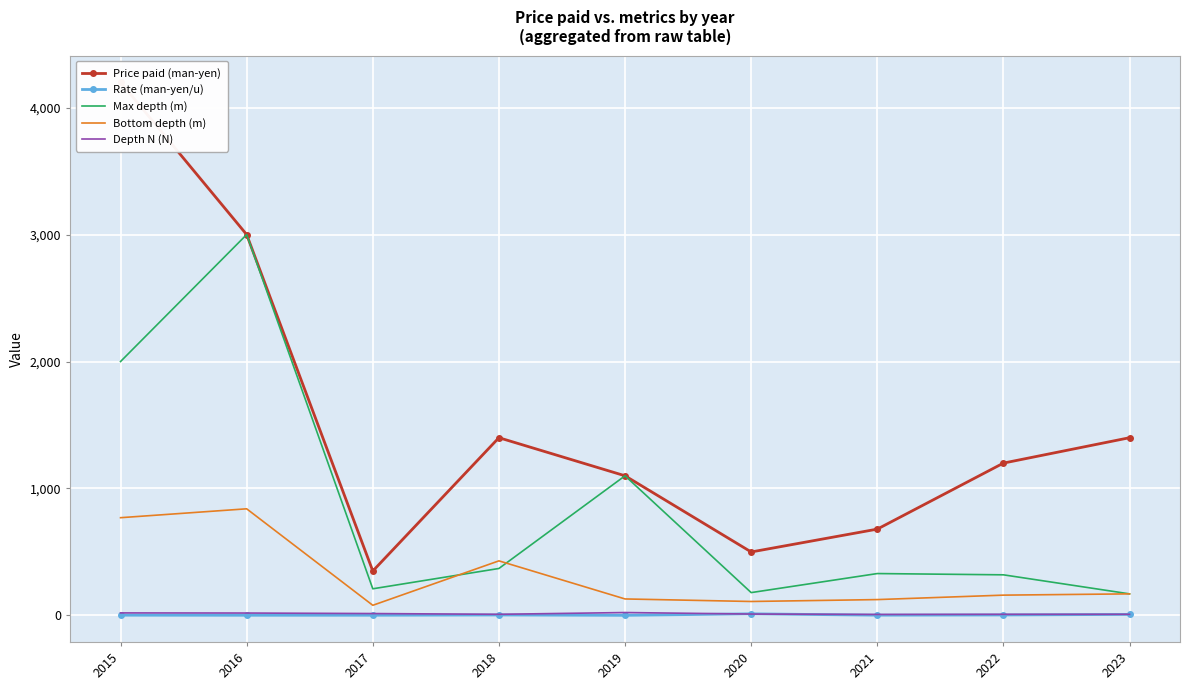

Is it true that Max depth (m) equals 3000.0 at 2016?

True